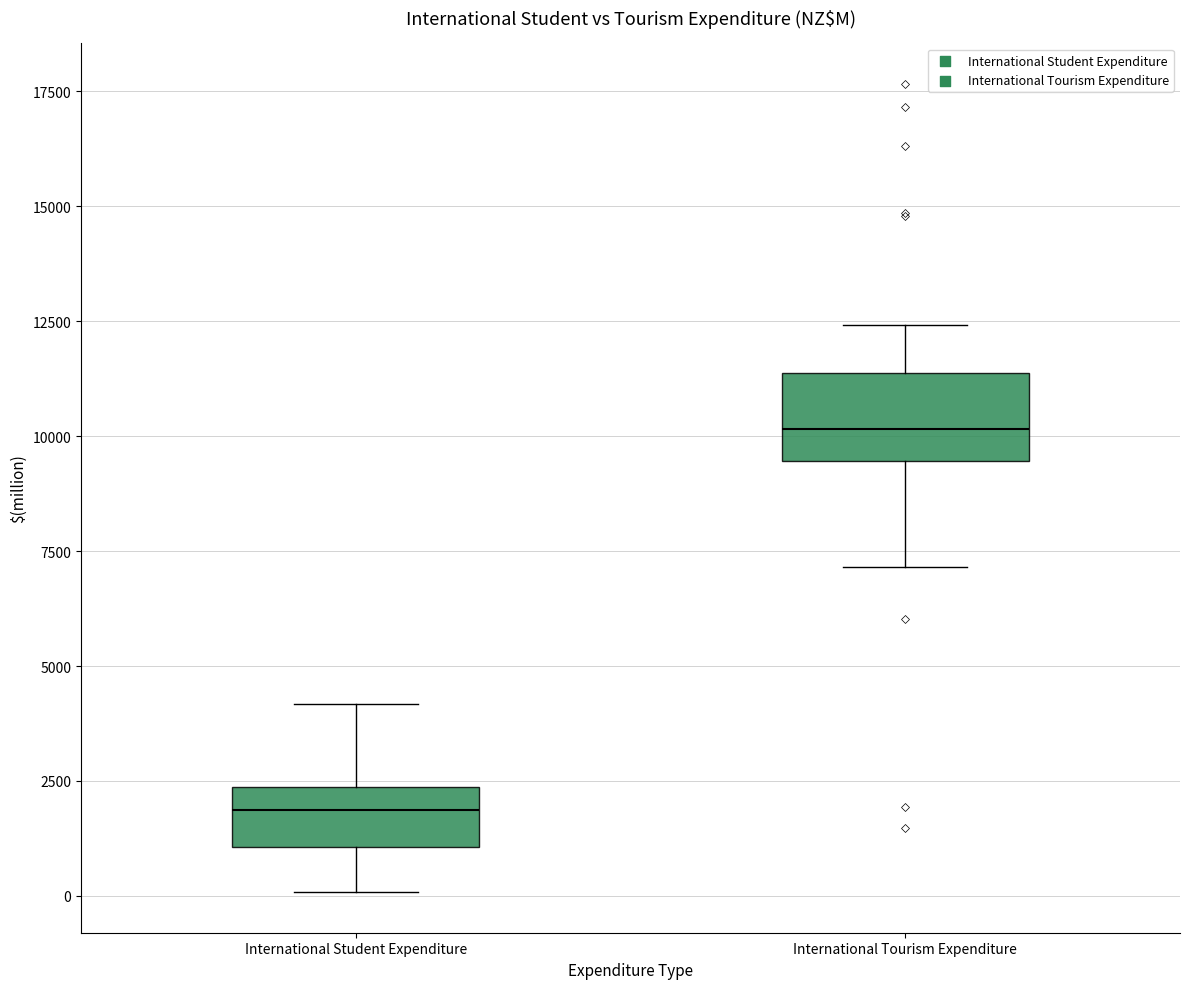

Reading left to right, read every box against the y-axis: the position of its median line, the range the box covers, and the ends of its whiskers. The values are not printed on the chart, so give them approximately, as read against the axis.

International Student Expenditure: median 2000, box 1000 to 2500, whiskers 0 to 4000
International Tourism Expenditure: median 10000, box 9500 to 11500, whiskers 7000 to 12500